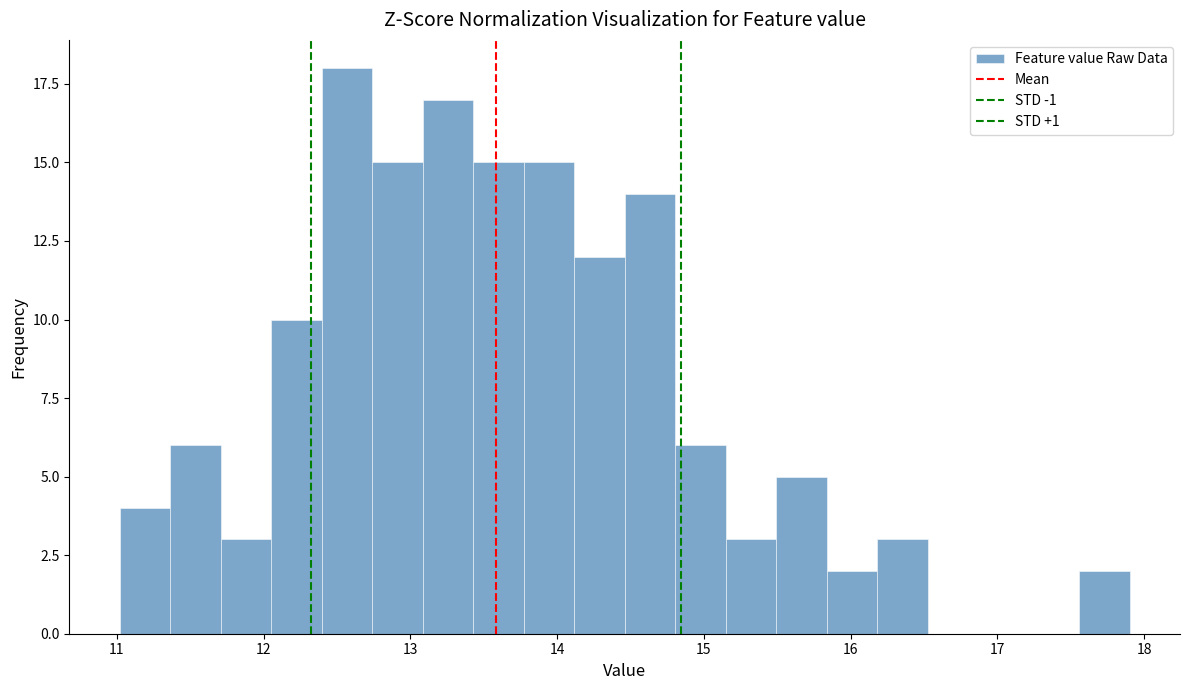

Around what value on the x-axis is the tallest bar? Give the approximate position of its centre, as read against the axis.

12.6